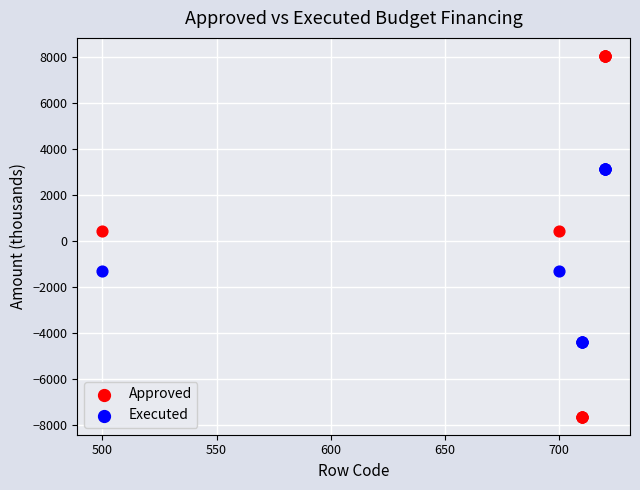

Which series has the widest spread of Y values?

Approved